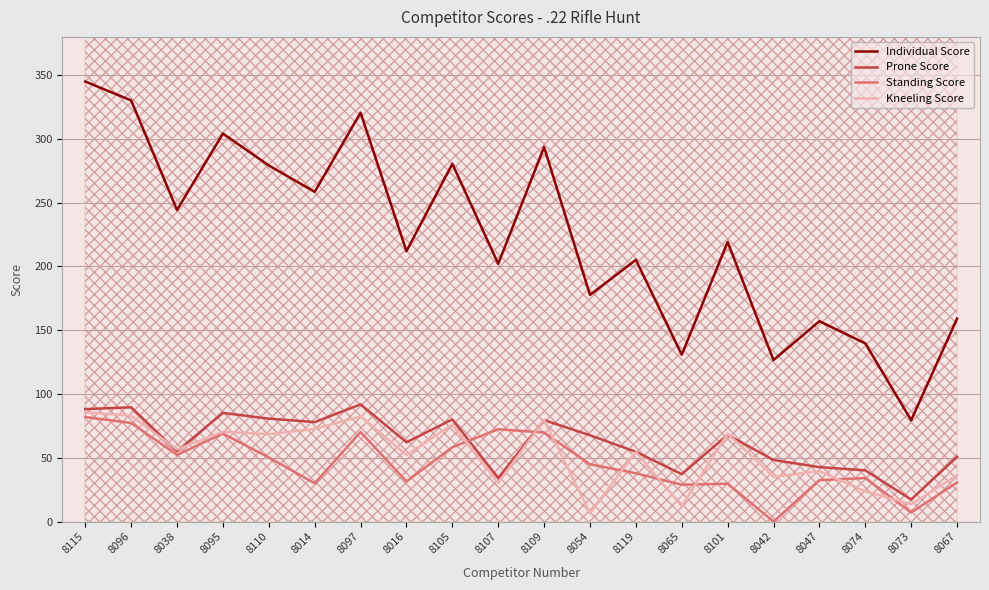

Which has a higher value, 8095 or 8105?

8095